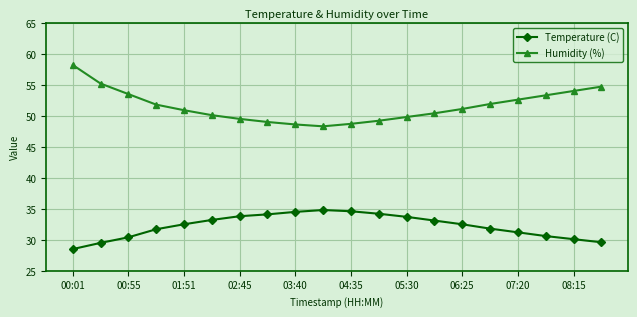

True or false: Humidity (%) and Temperature (C) cross at least once.

False